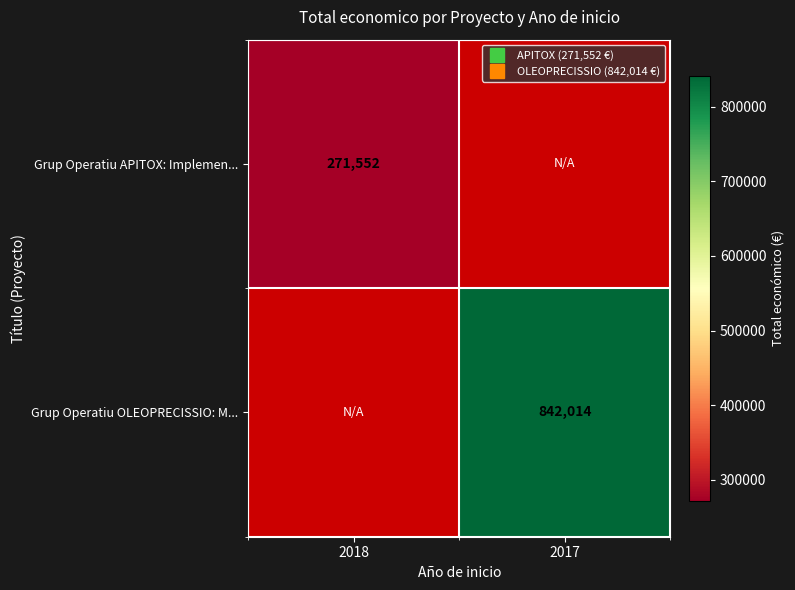

Between 2017 and 2018, which is larger?

2018